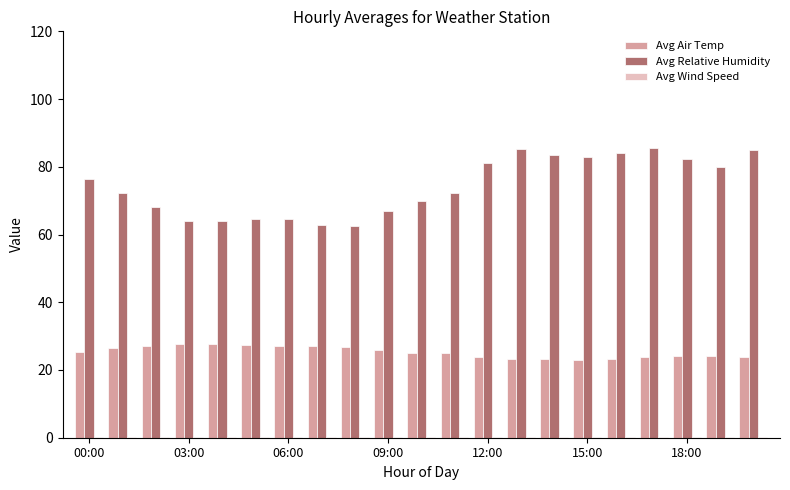

What is the maximum value shown in the chart?

85.5